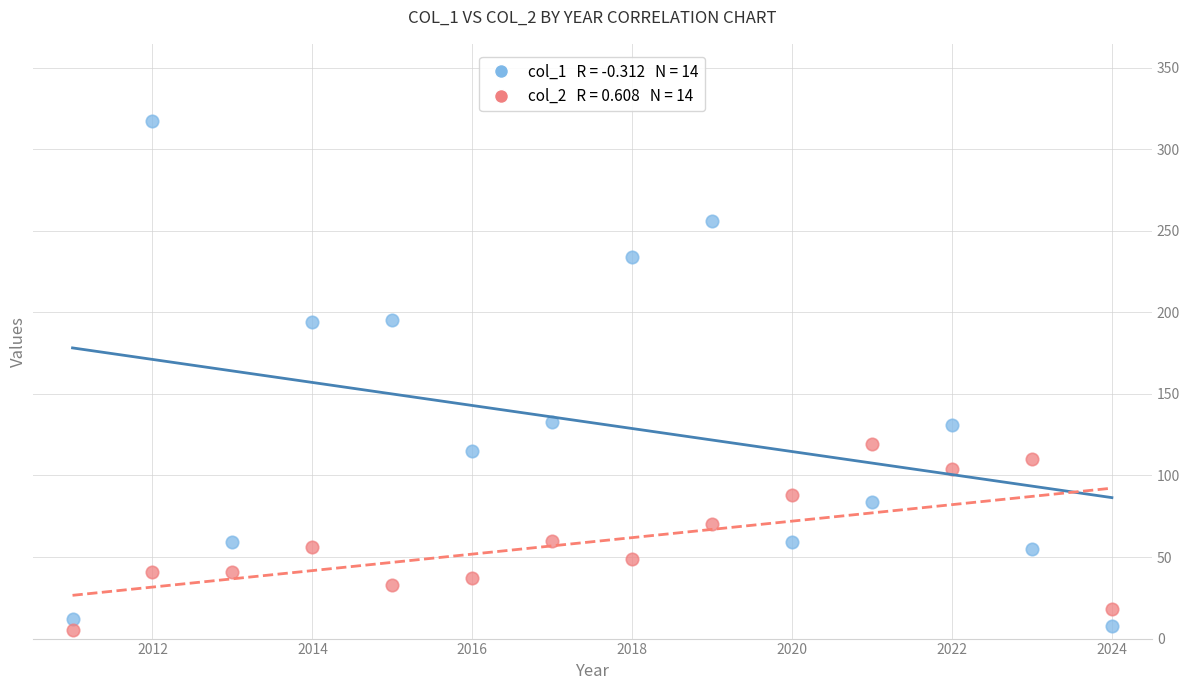

Across all data points, what is the range of Y values (max minus min)?

312